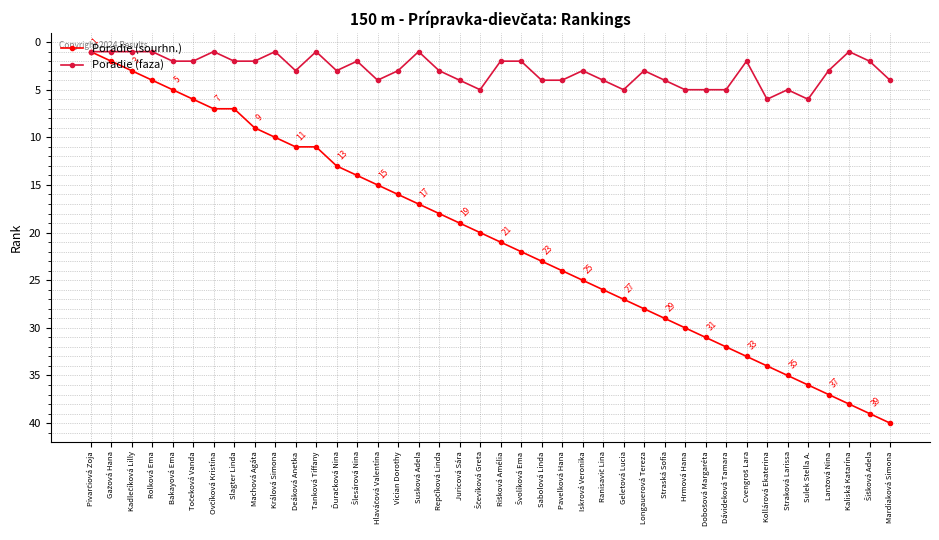

What is the value of the Poradie (sourhn.) point at the 33rd from the left?

33